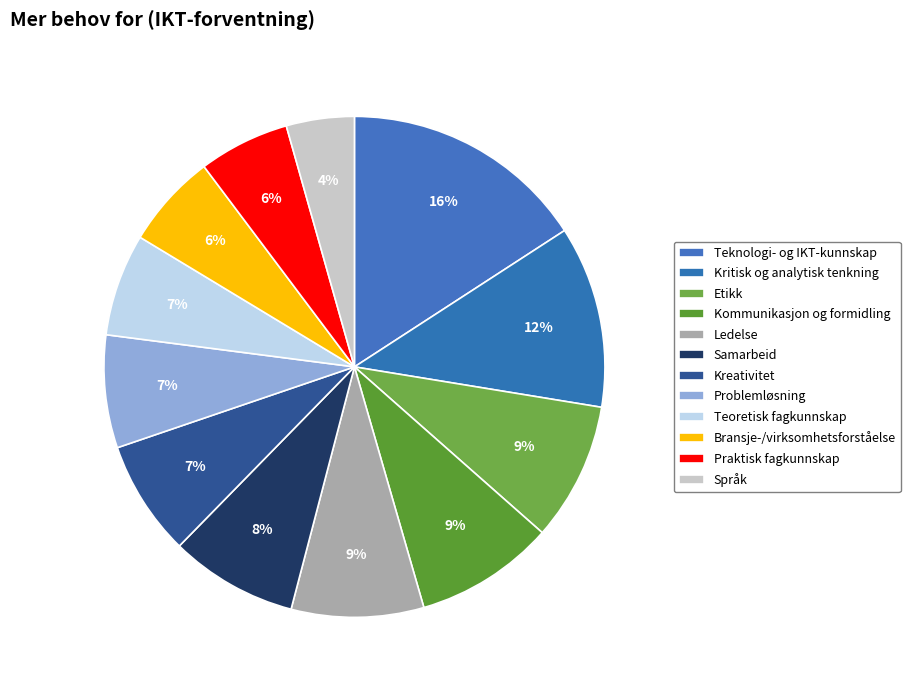

How many segments does this pie chart have?

12